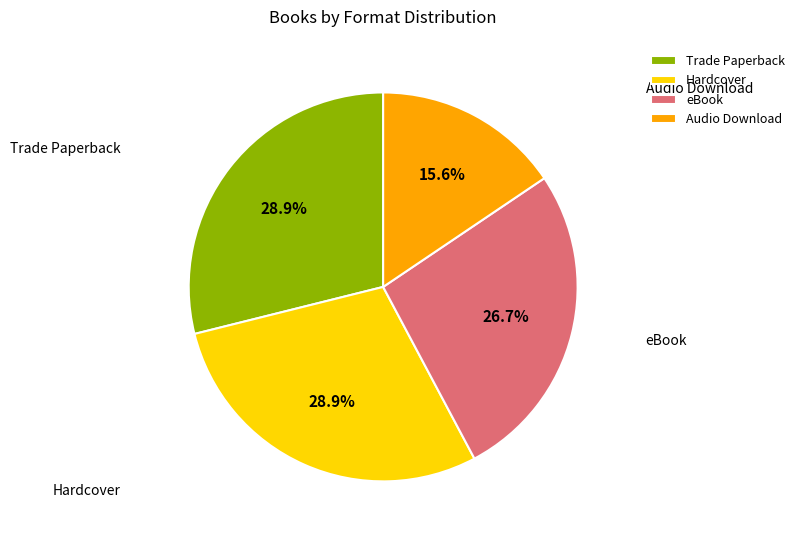

To the nearest percent, what is the difference between the Trade Paperback and Hardcover slice percentages?

0%